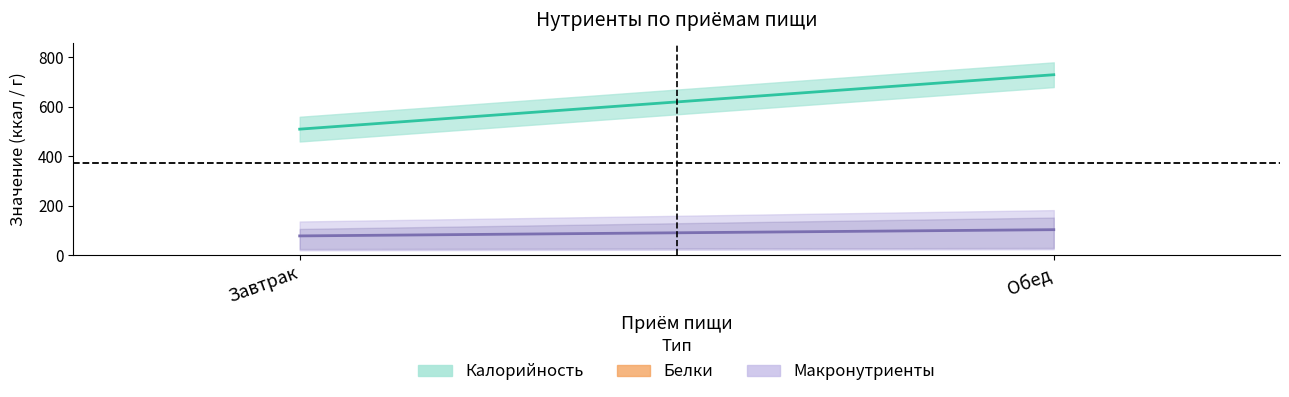

Which category has the highest value across all series?

Обед